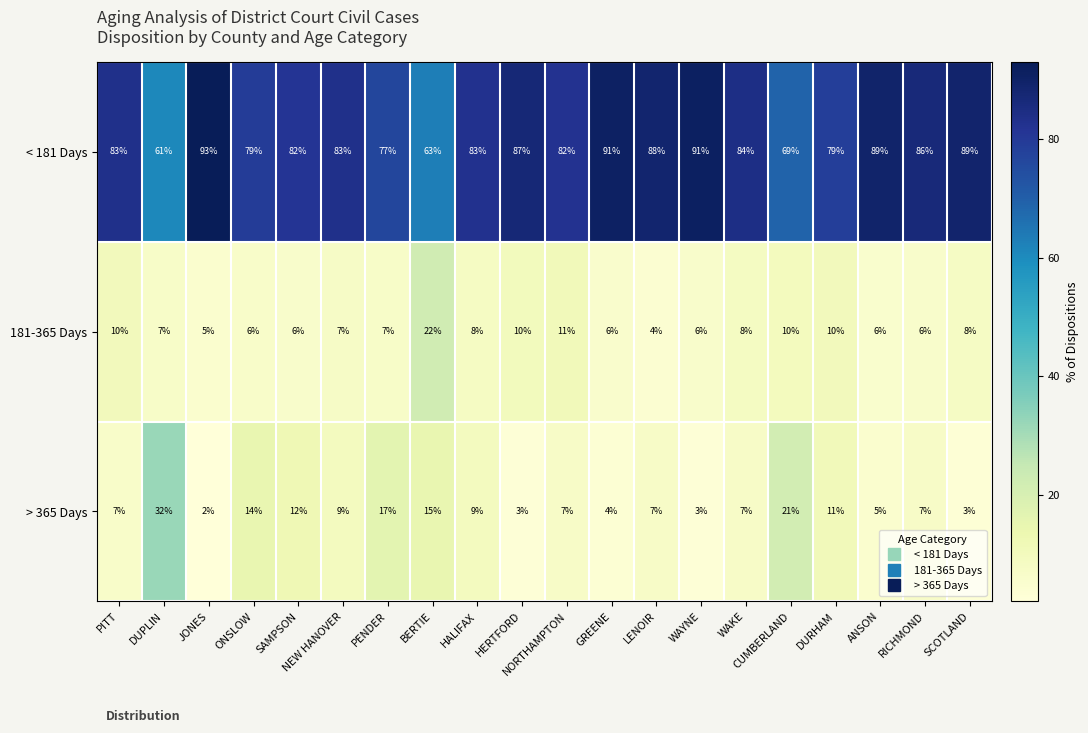

What is the difference between the maximum and minimum values in the 181-365 Days series?

18